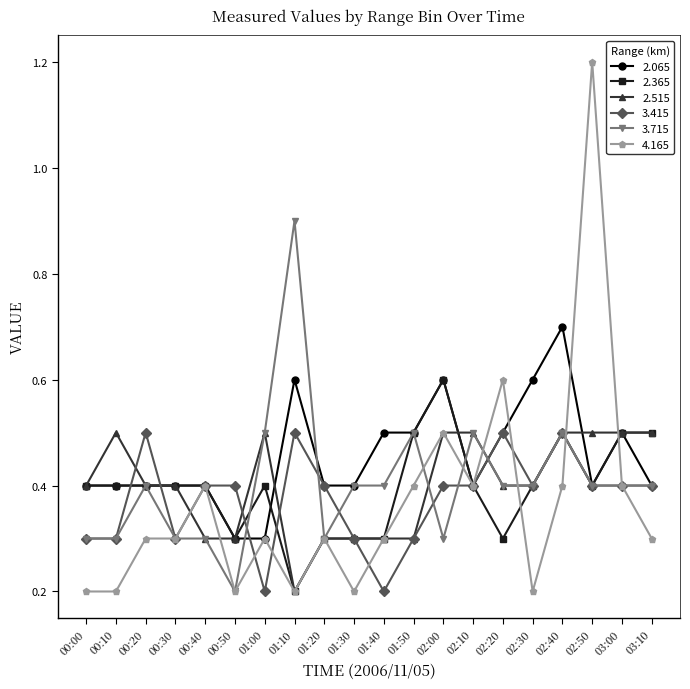

What is the total value across all series at 01:50?

2.5